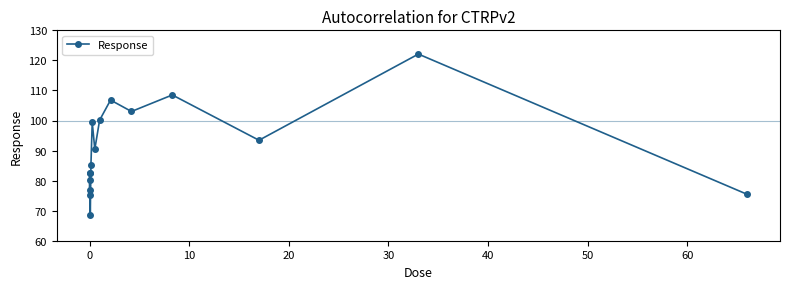

True or false: the data has more than 2 interior local peaks.

True